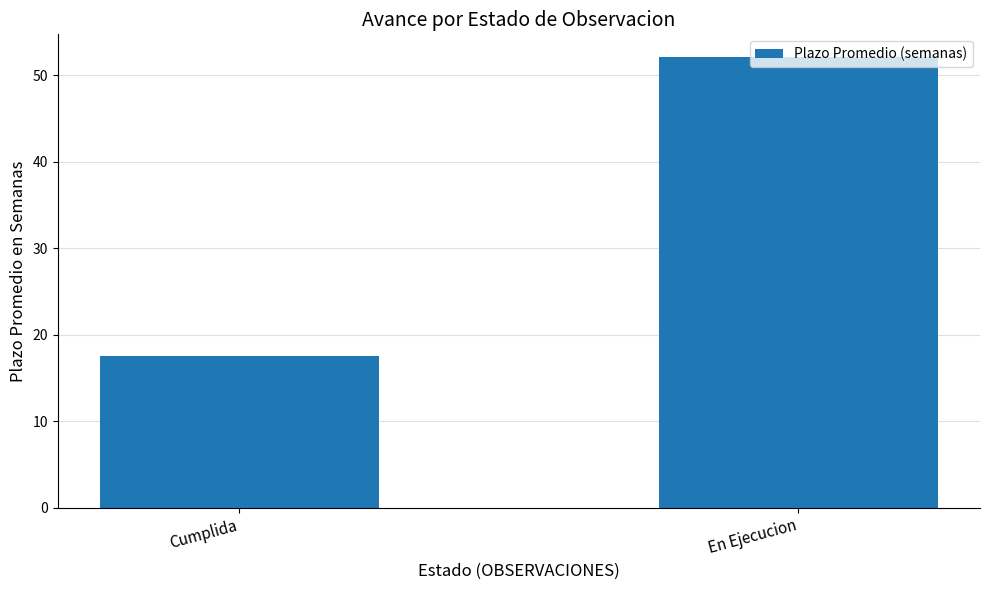

What is the change in value from Cumplida to En Ejecucion?

+34.6